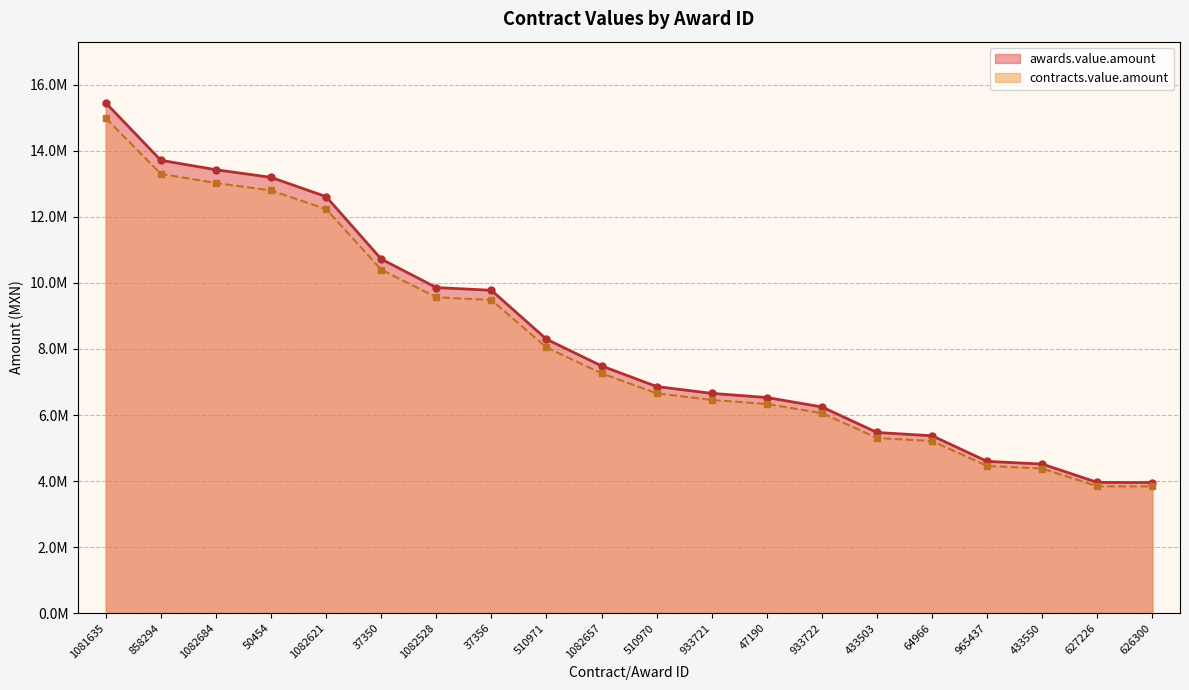

List the labels in order of awards.value.amount line value, largest first.

1081635, 858294, 1082684, 50454, 1082621, 37350, 1082528, 37356, 510971, 1082657, 510970, 933721, 47190, 933722, 433503, 64966, 965437, 433550, 627226, 626300